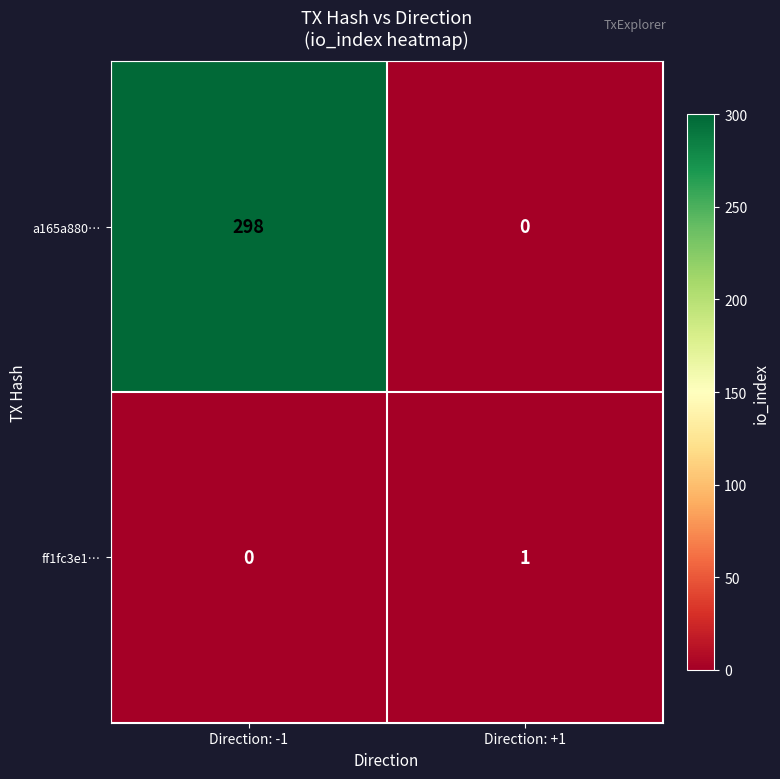

Reading left to right, extract all data points from this chart.

a165a880…: Direction: -1=298	Direction: +1=0
ff1fc3e1…: Direction: -1=0	Direction: +1=1